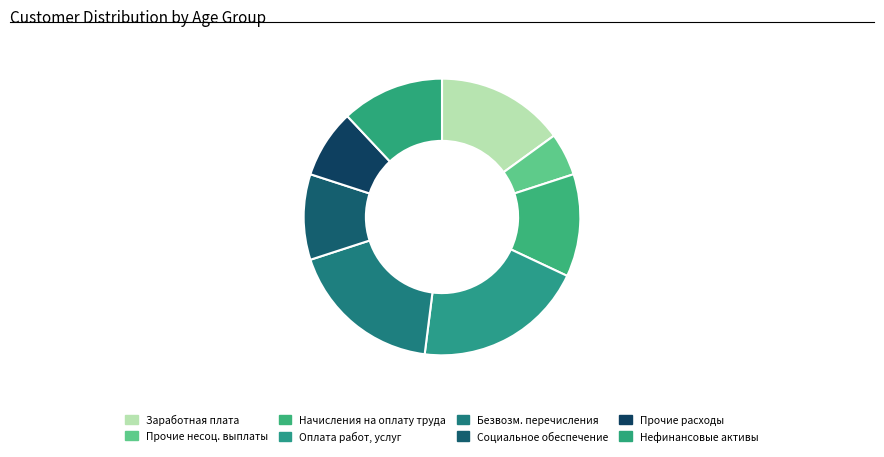

Which category has the smallest portion of the pie?

Прочие несоц. выплаты